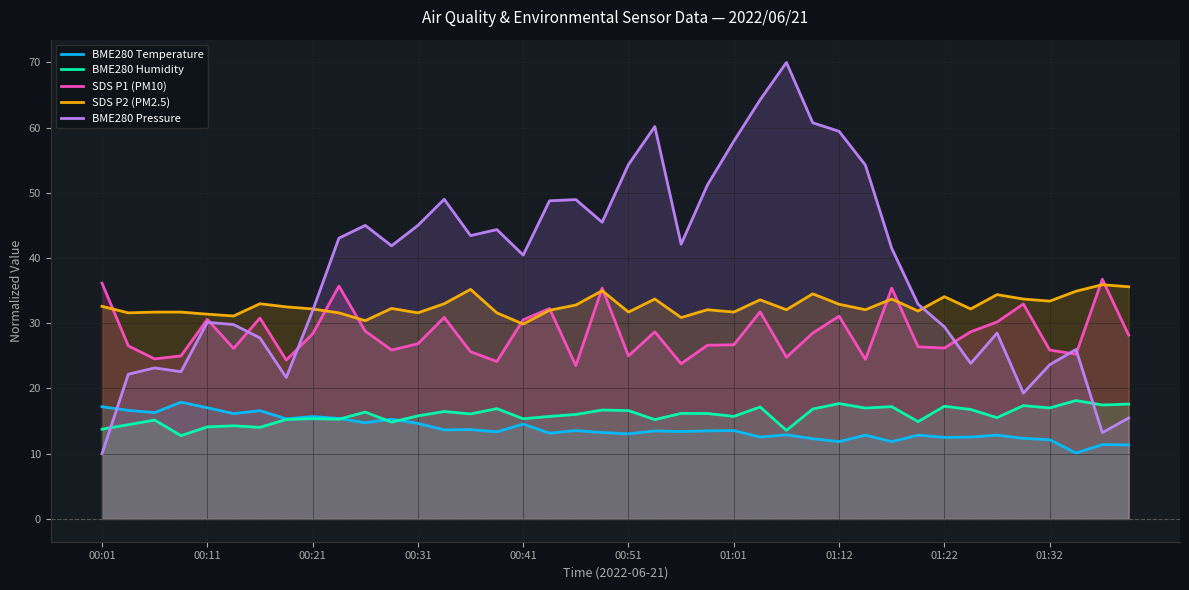

Rank the series at 30 from highest to lowest value.

BME280 Pressure, SDS P1 (PM10), SDS P2 (PM2.5), BME280 Humidity, BME280 Temperature